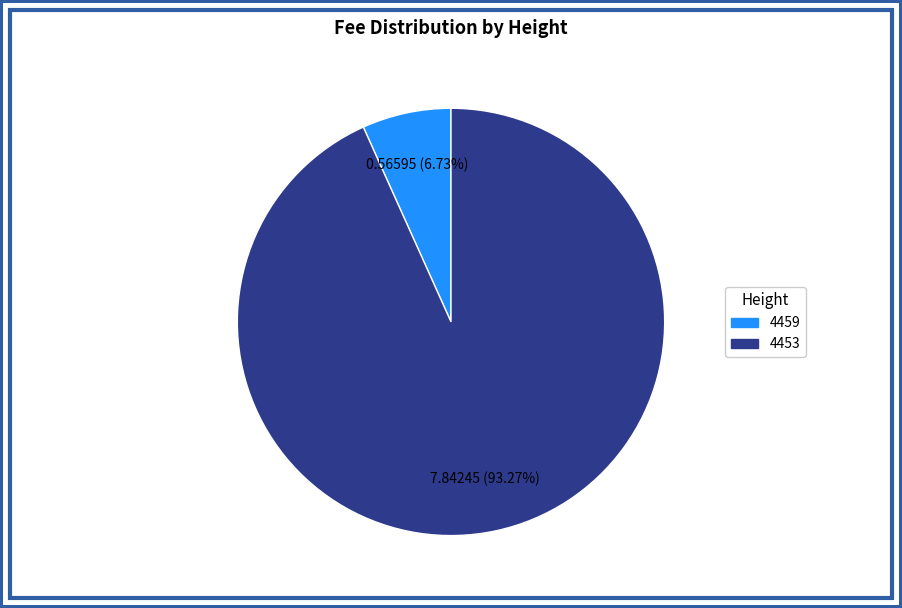

Combined, do 4453 and 4459 account for over 50%?

Yes